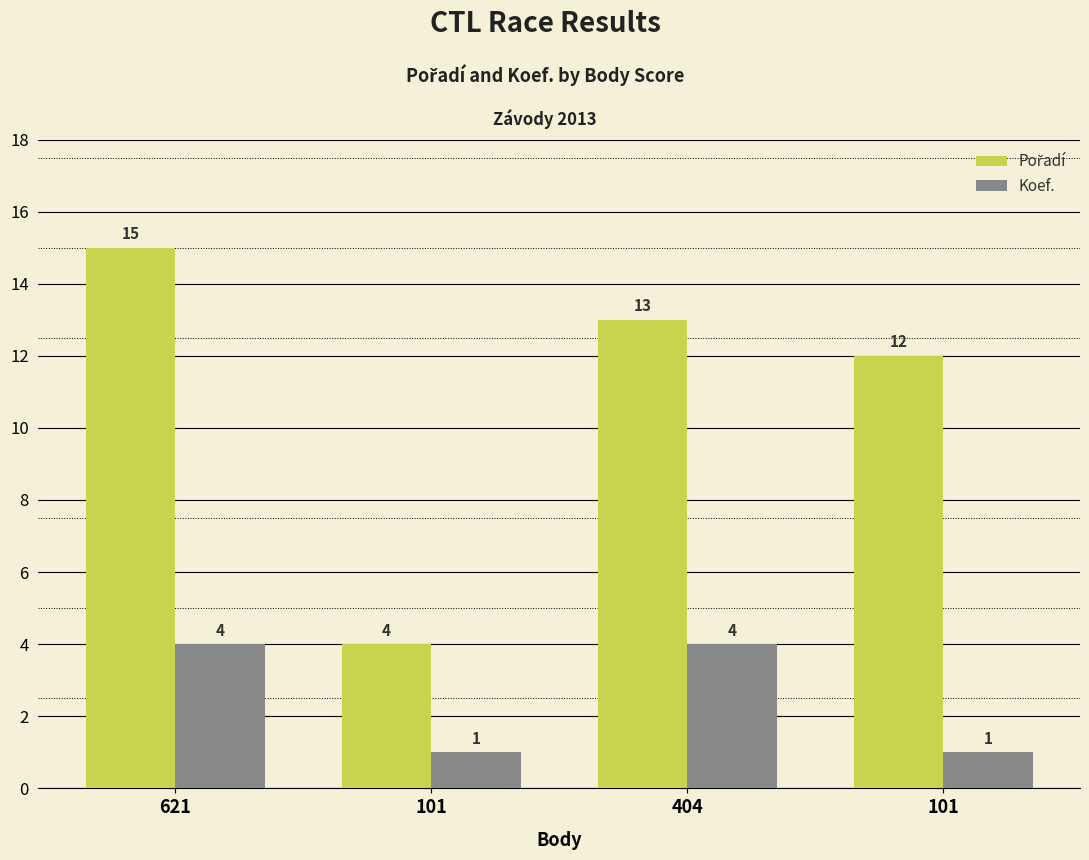

At 404, list the series in order from smallest to largest.

Koef., Pořadí